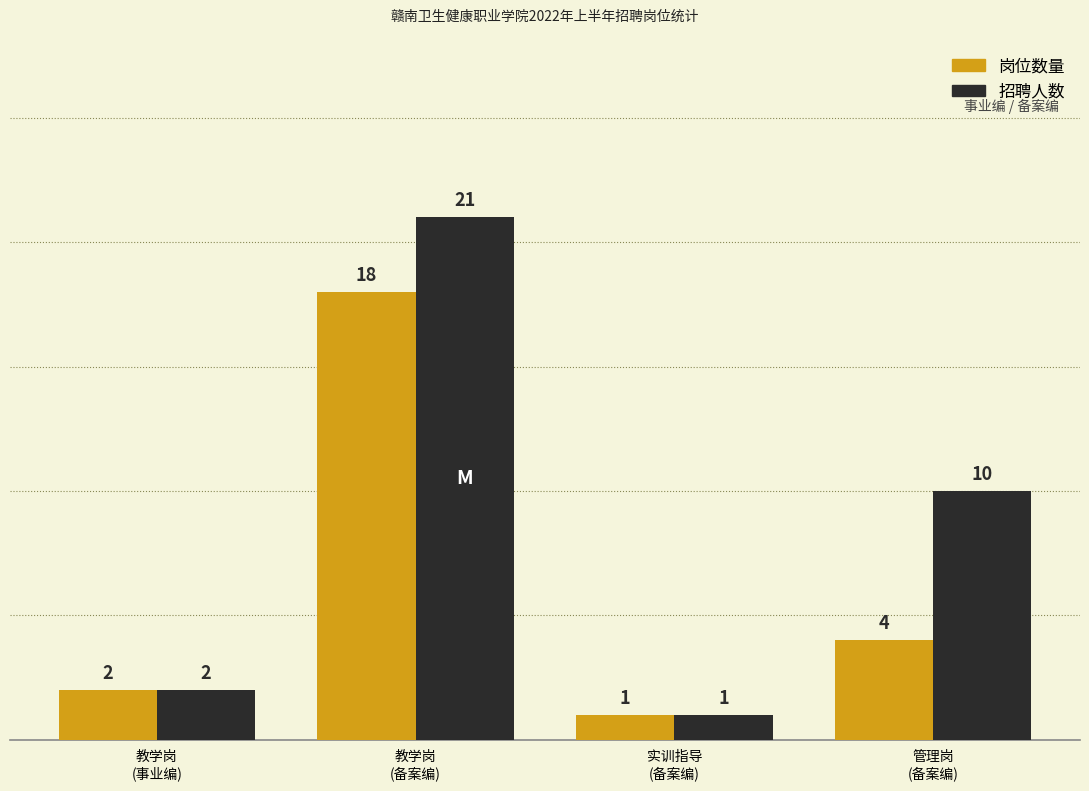

What position from the left is 管理岗
(备案编)?

4